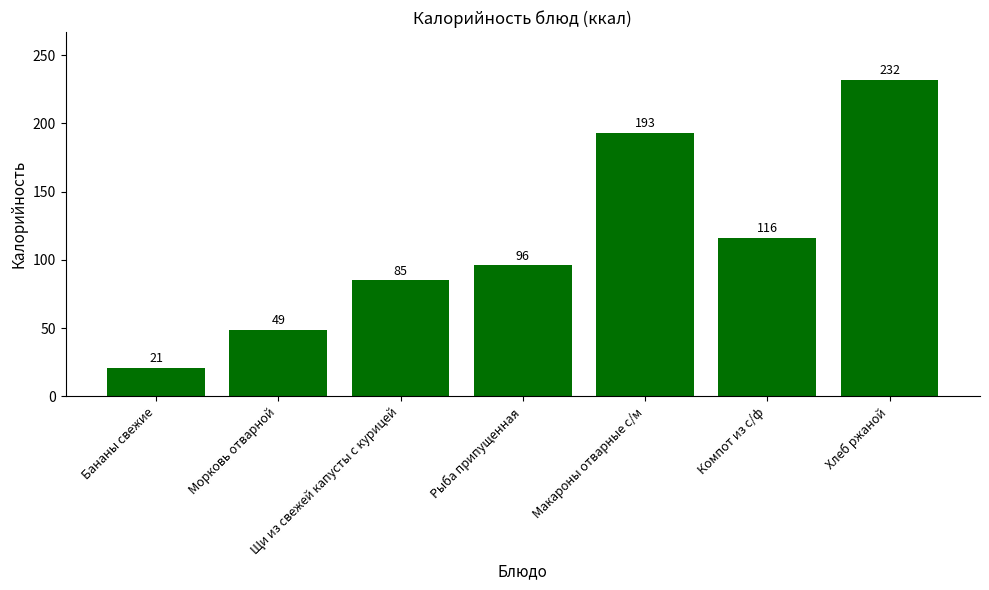

Reading right to left, what are all the values shown in this chart?

Хлеб ржаной=232	Компот из с/ф=116	Макароны отварные с/м=193	Рыба припущенная=96	Щи из свежей капусты с курицей=85	Морковь отварной=49	Бананы свежие=21